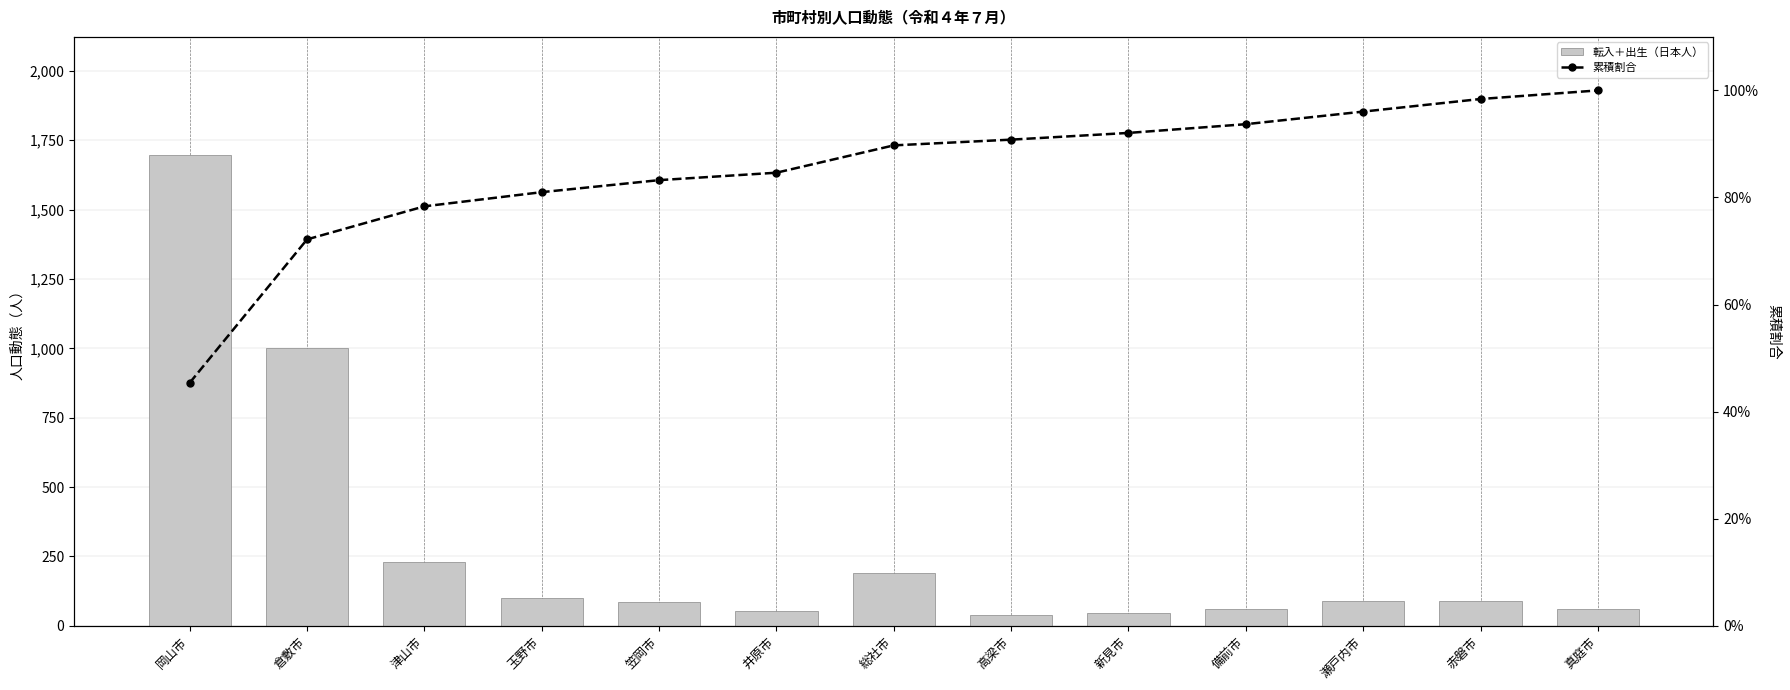

True or false: 転入＋出生（日本人） has a value of 17.7 at 真庭市.

False